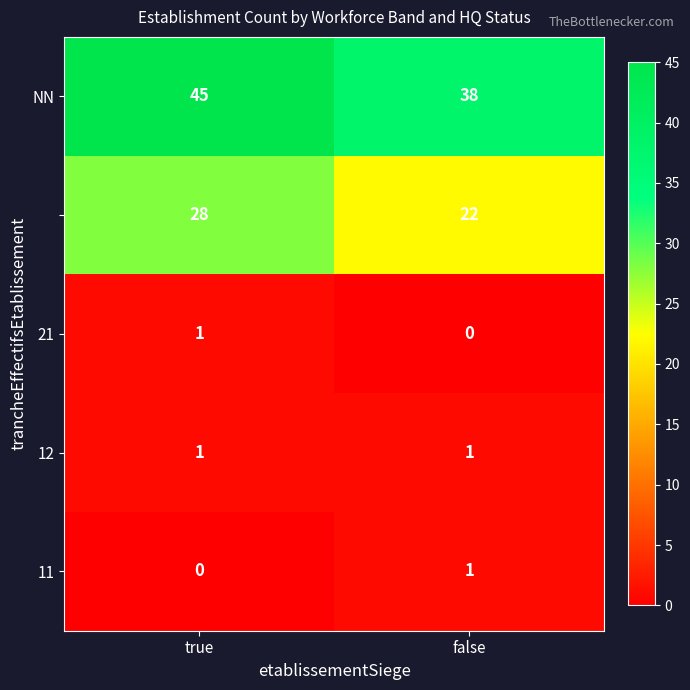

What is the total value across all series at true?

75